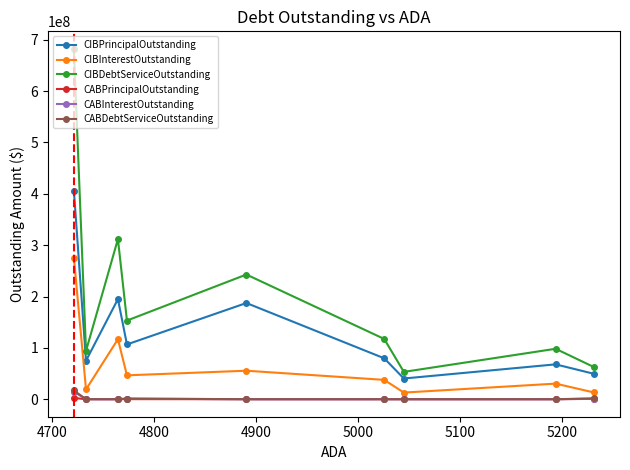

What is the difference between the maximum and second lowest values in the CIBPrincipalOutstanding series?

356925000.0